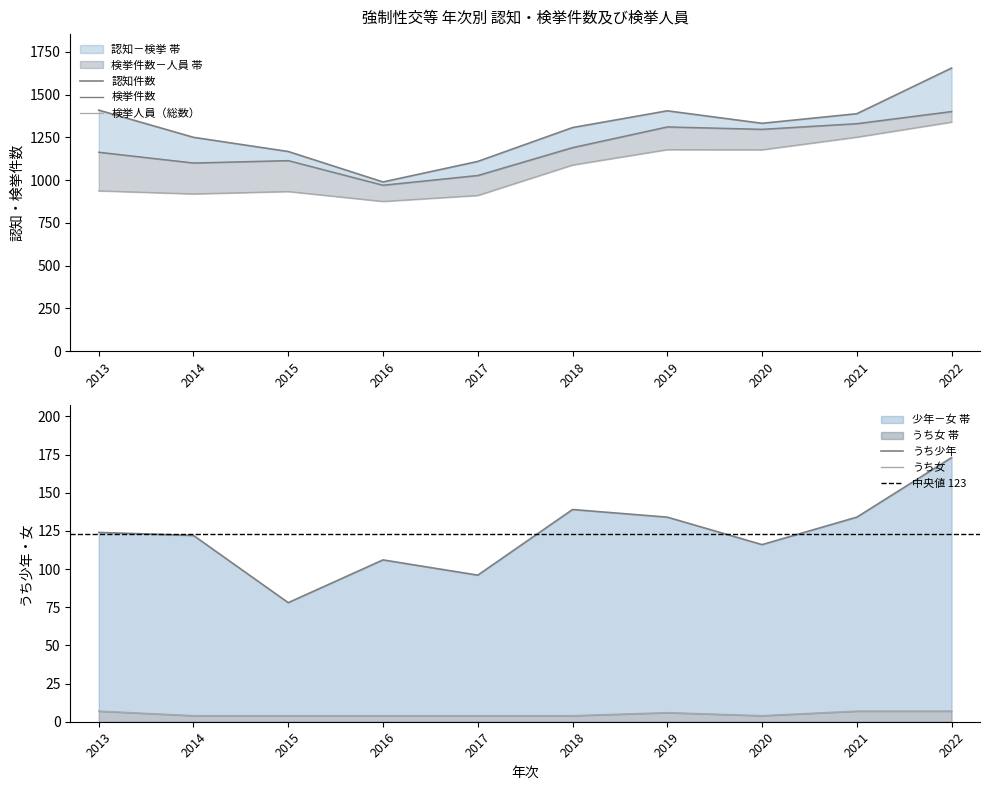

True or false: うち少年 and 認知件数 cross at least once.

False